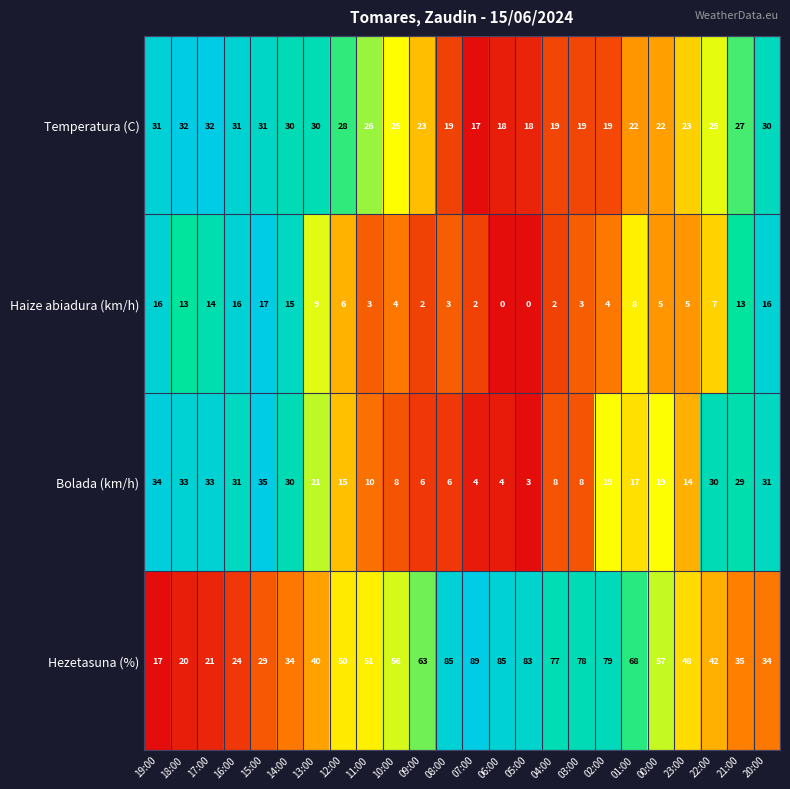

Rank the series by their maximum value, from highest to lowest.

Hezetasuna (%), Bolada (km/h), Temperatura (C), Haize abiadura (km/h)